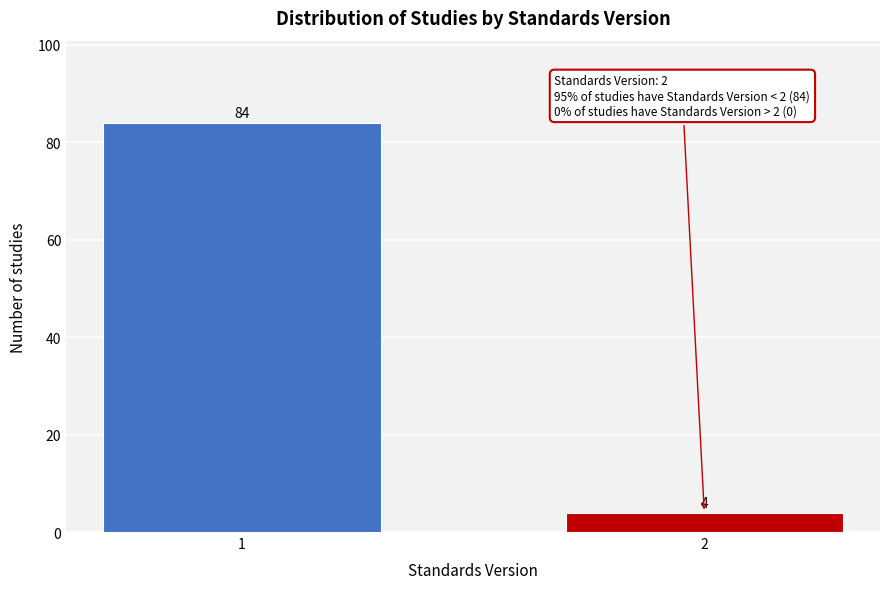

Reading left to right, list all the values displayed in this chart.

1=84	2=4